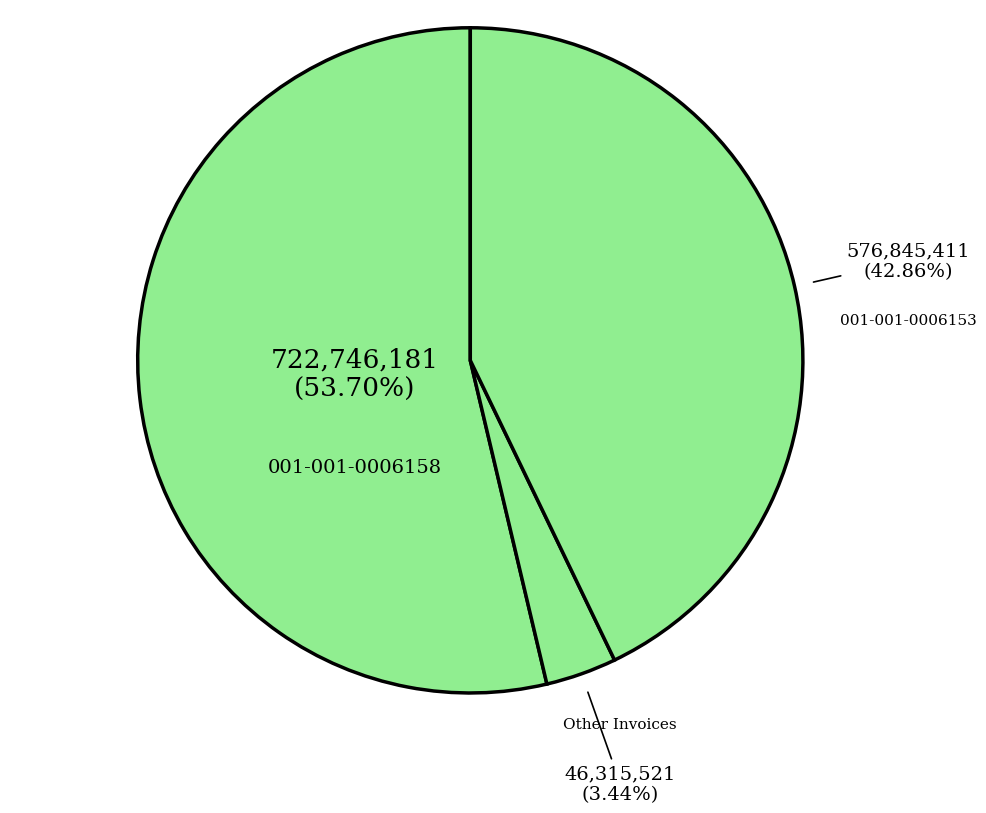

Which category has the biggest portion of the pie?

001-001-0006158